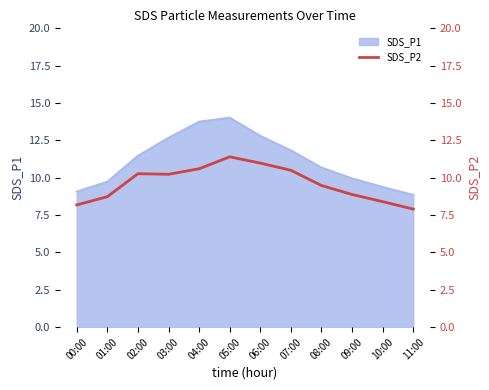

What position from the right is 03:00?

9